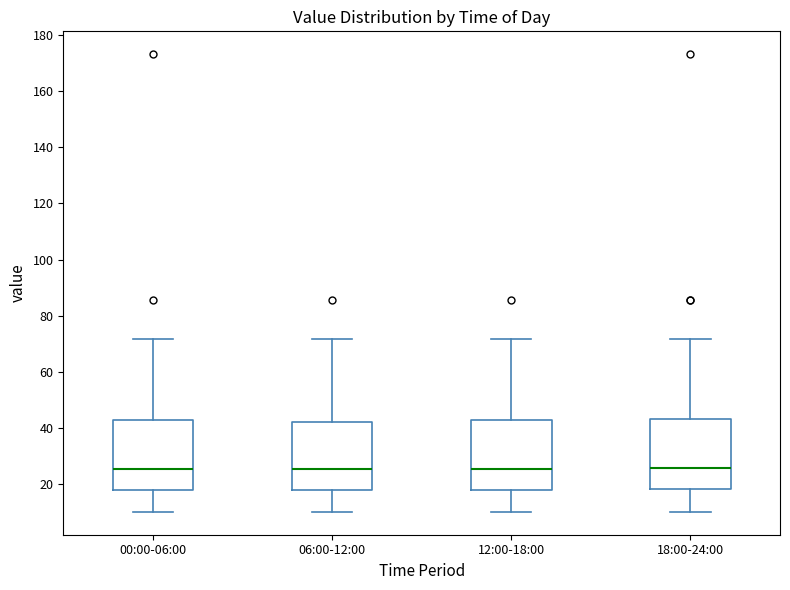

Reading left to right, transcribe this box plot: for each box, give where its median line is, the range the box spans, and where its two whiskers end, as read against the y-axis. The values are not printed on the chart, so give them approximately, as read against the axis.

00:00-06:00: median 26, box 18 to 42, whiskers 10 to 72
06:00-12:00: median 26, box 18 to 42, whiskers 10 to 72
12:00-18:00: median 26, box 18 to 42, whiskers 10 to 72
18:00-24:00: median 26, box 18 to 44, whiskers 10 to 72